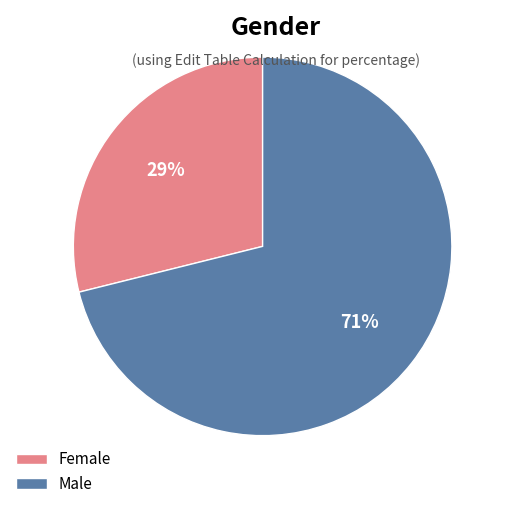

To the nearest percent, what is the average slice percentage?

50%